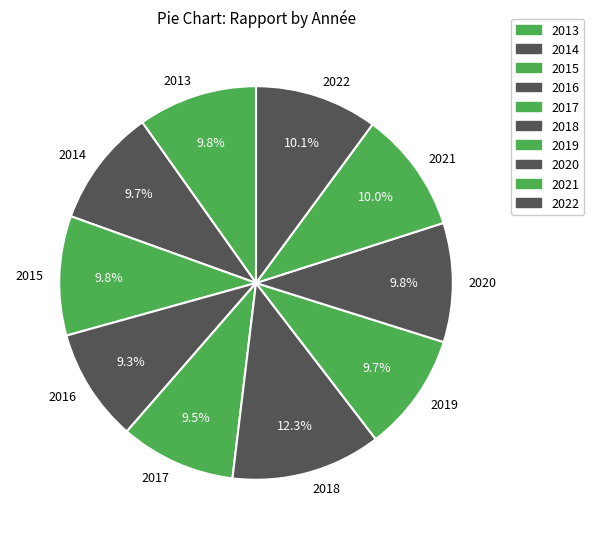

What is the ratio of the value at 2019 to the value at 2013?

1.0